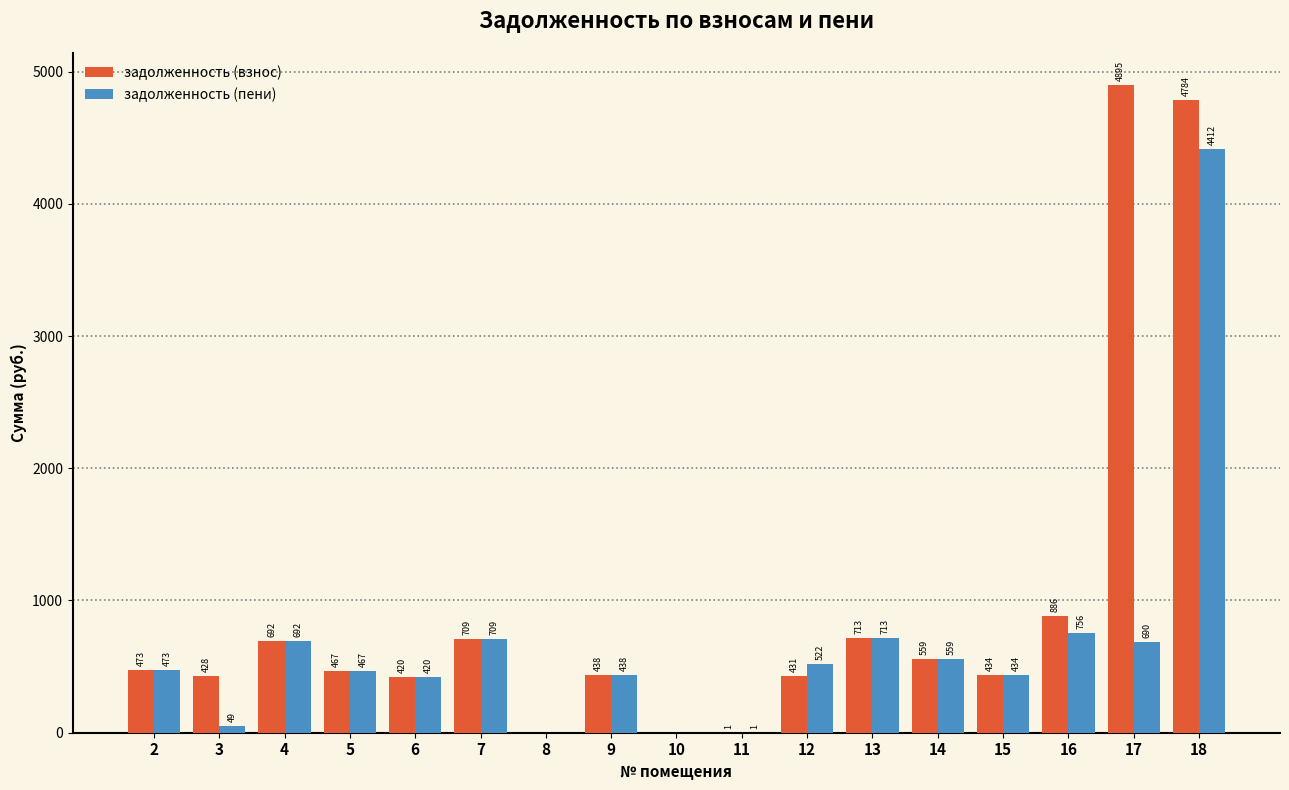

Is the value of задолженность (взнос) at 12 greater than the value of задолженность (пени) at 7?

No